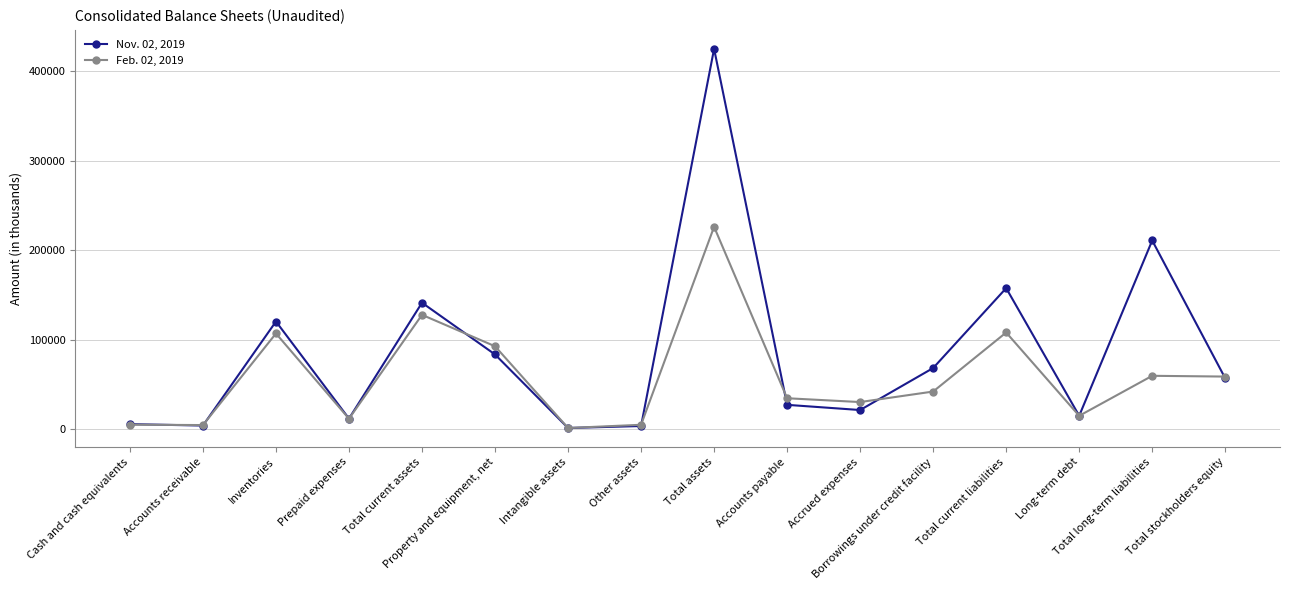

What is the difference between the Nov. 02, 2019 values at Total current assets and Accounts receivable?

137308